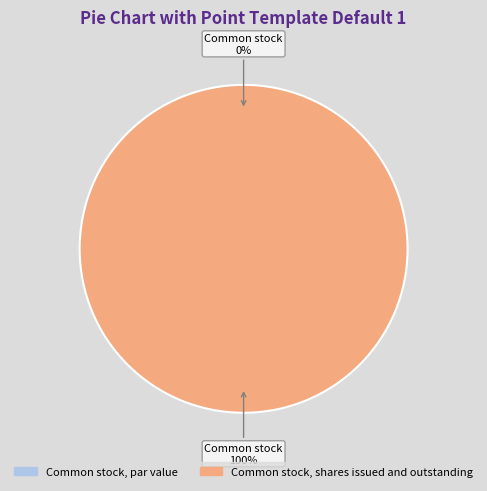

Which slice represents more than half of the pie?

Common stock, shares issued and outstanding